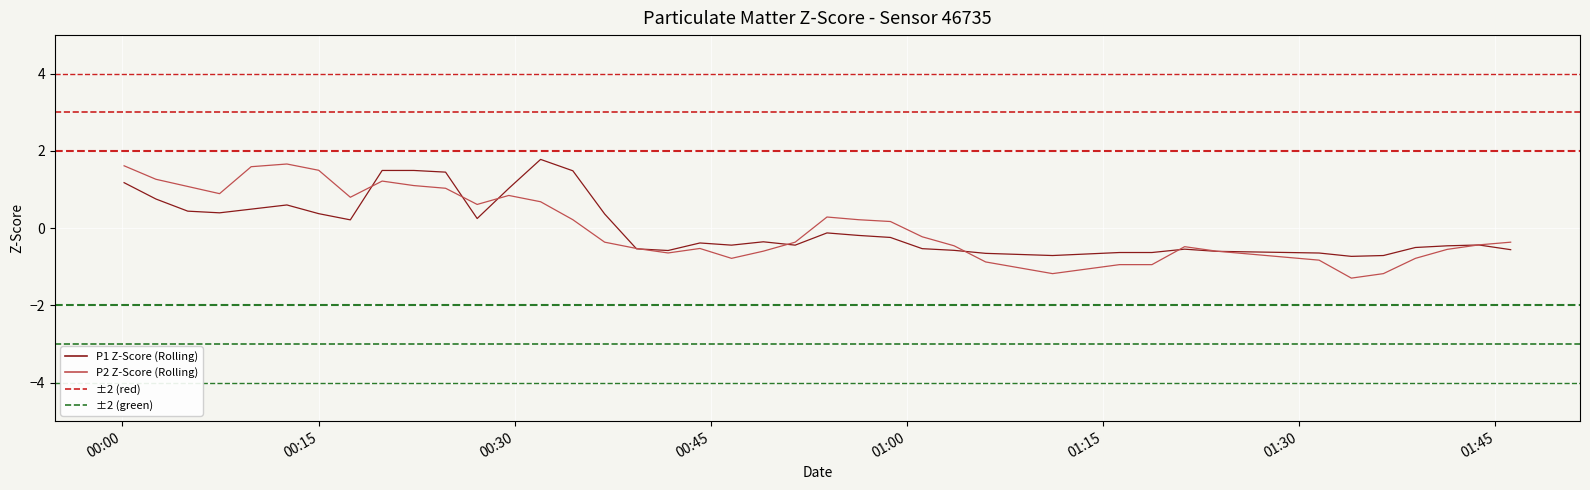

Is this an area chart (filled region under the line)?

No